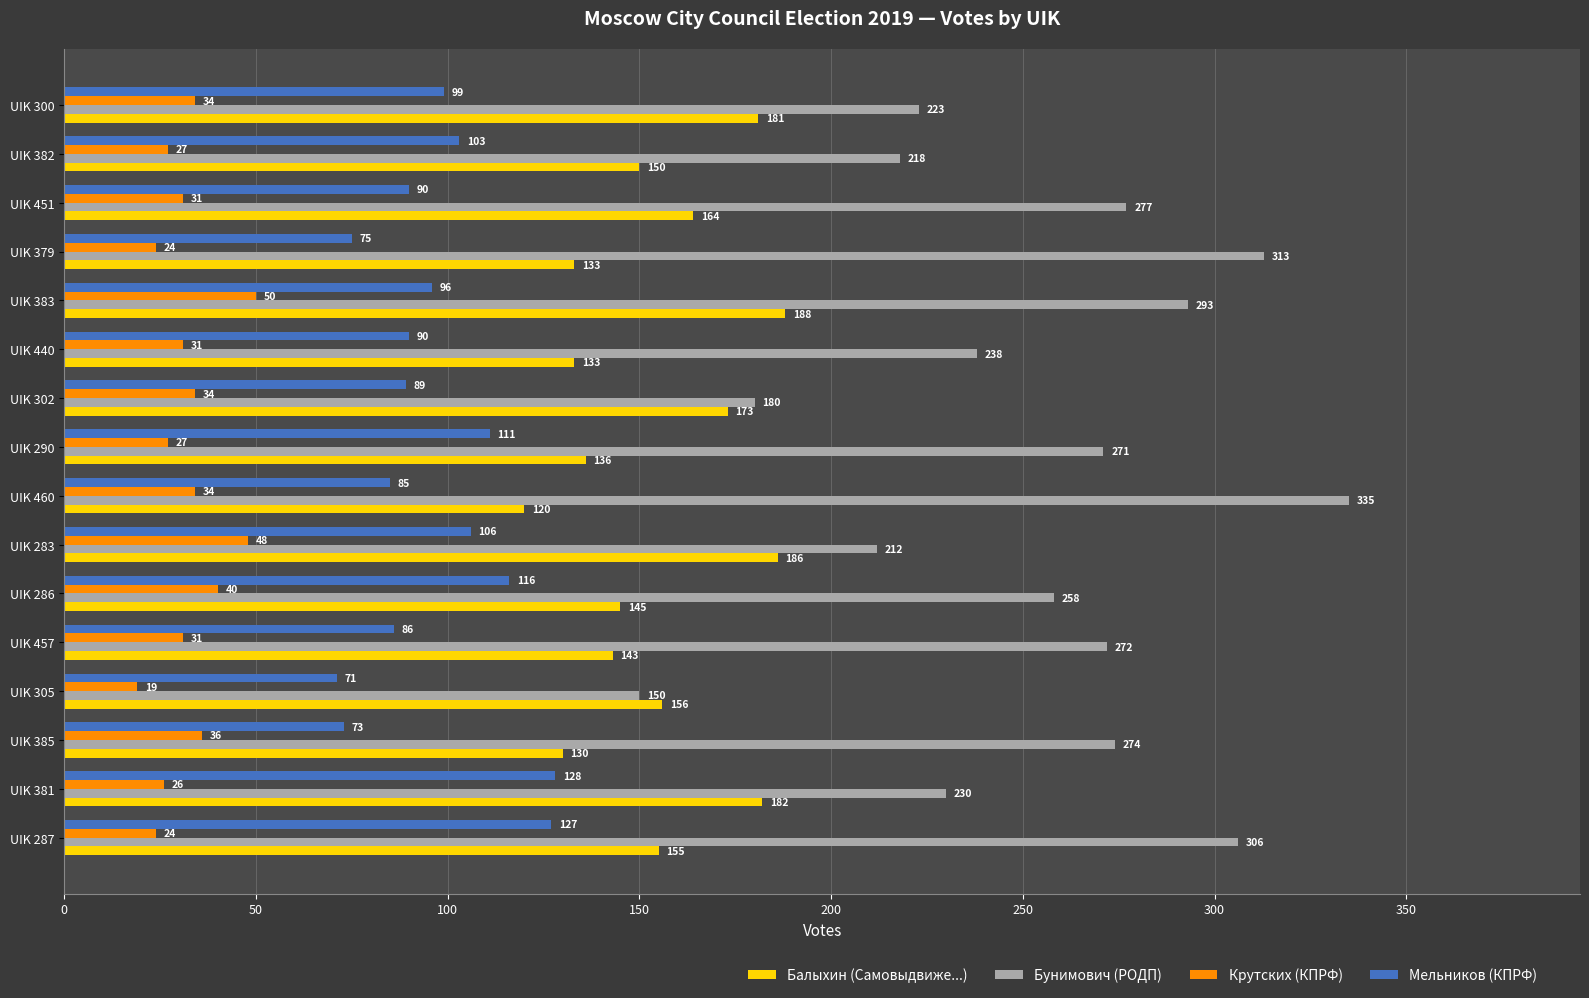

The value of Крутских (КПРФ) at UIK 283 is 48. True or false?

True